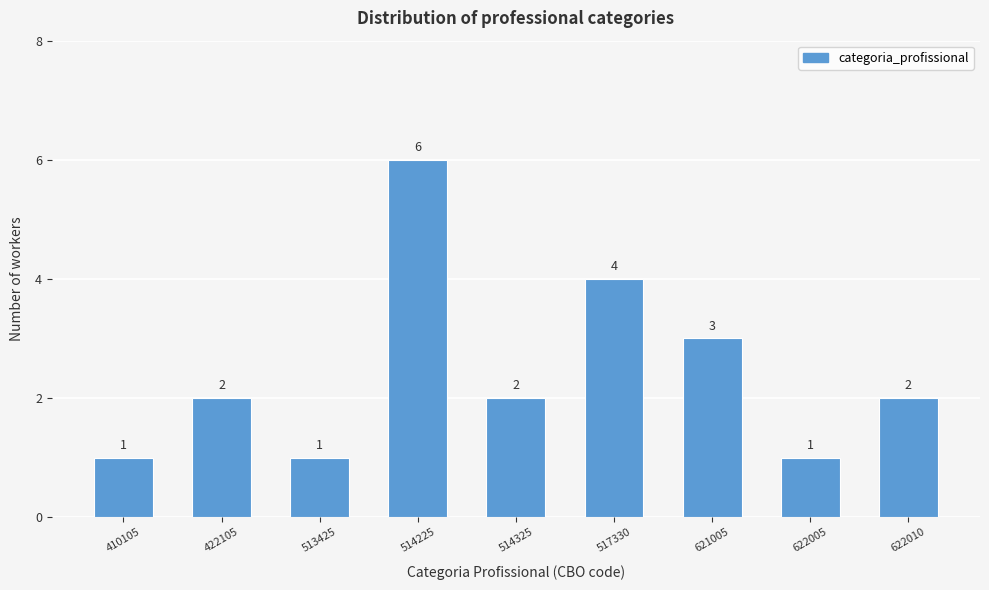

Reading right to left, transcribe all the data shown in this chart.

622010=2	622005=1	621005=3	517330=4	514325=2	514225=6	513425=1	422105=2	410105=1